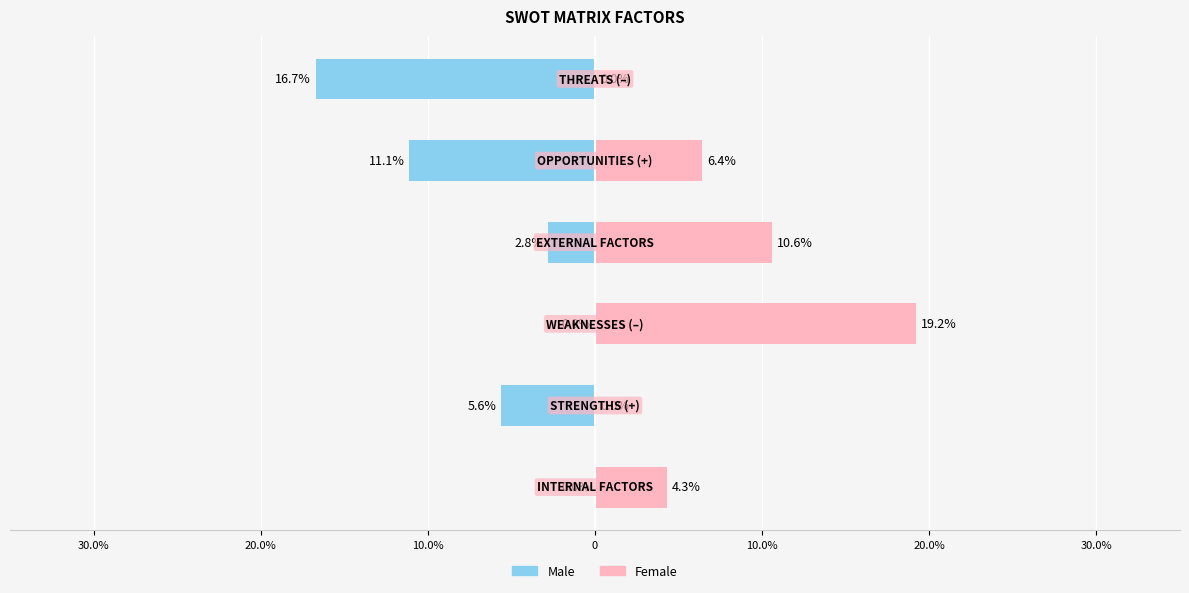

Which series has the widest spread of values?

Female